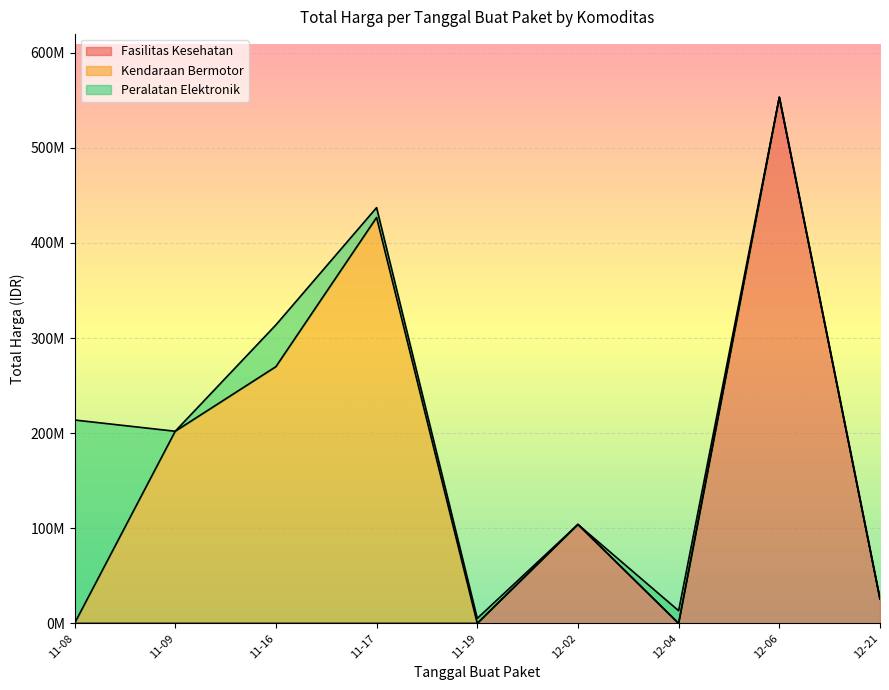

True or false: the data shows 5226429 at 2021-12-02.

False